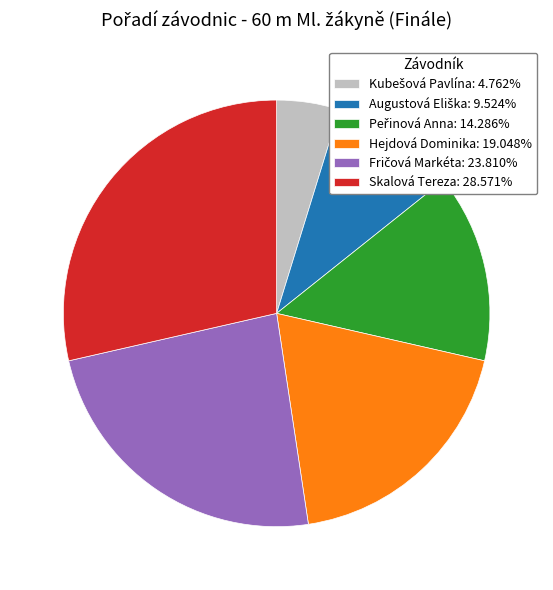

Combined, do Hejdová Dominika: 19.048% and Skalová Tereza: 28.571% account for over 50%?

No